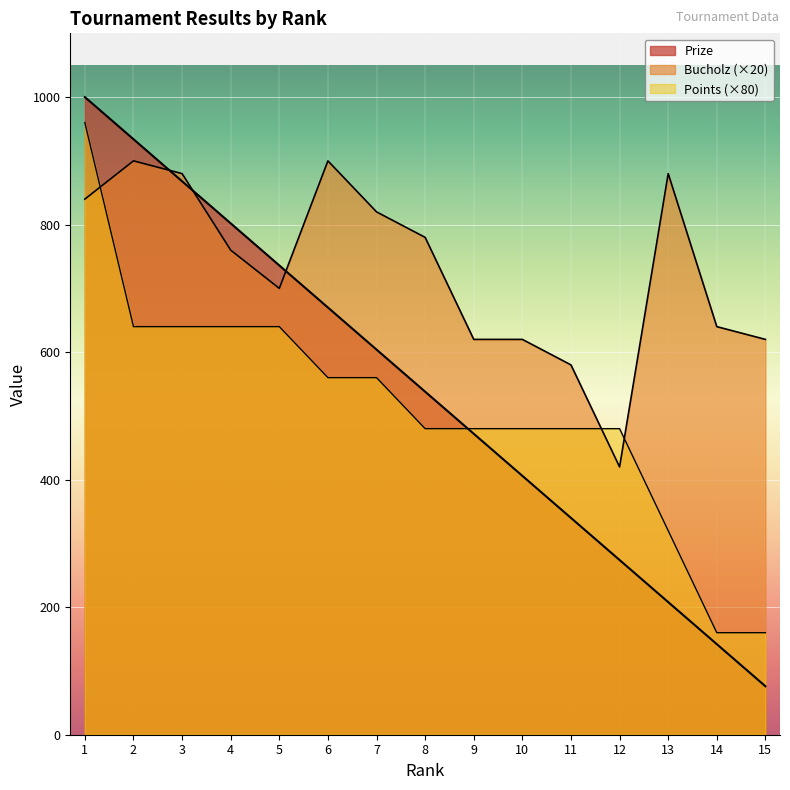

How many data points does each series have?

15